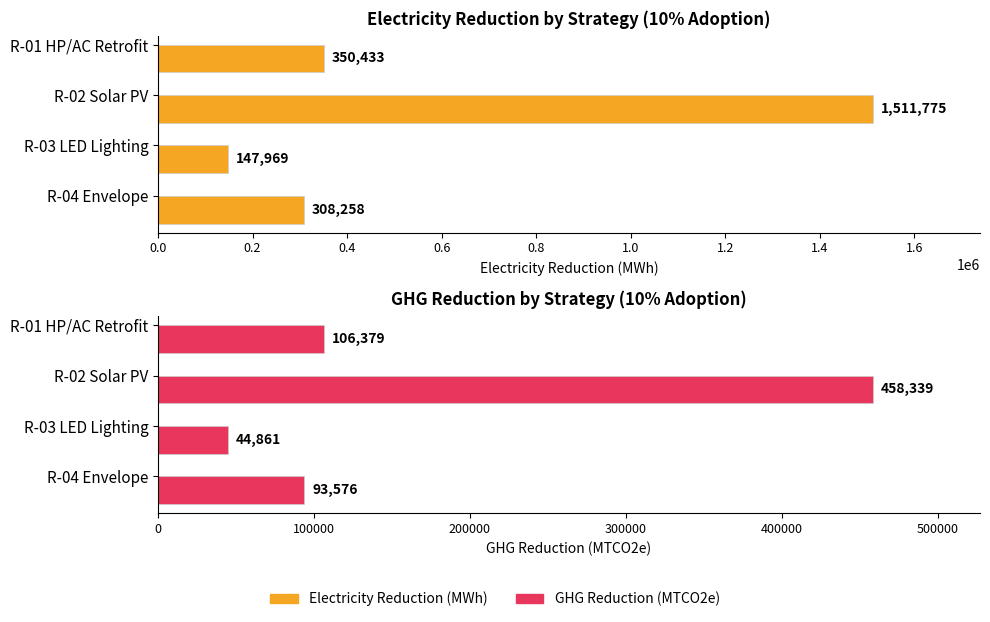

What is the value of the Electricity Reduction (MWh) bar at the 4th from the left?

308258.0